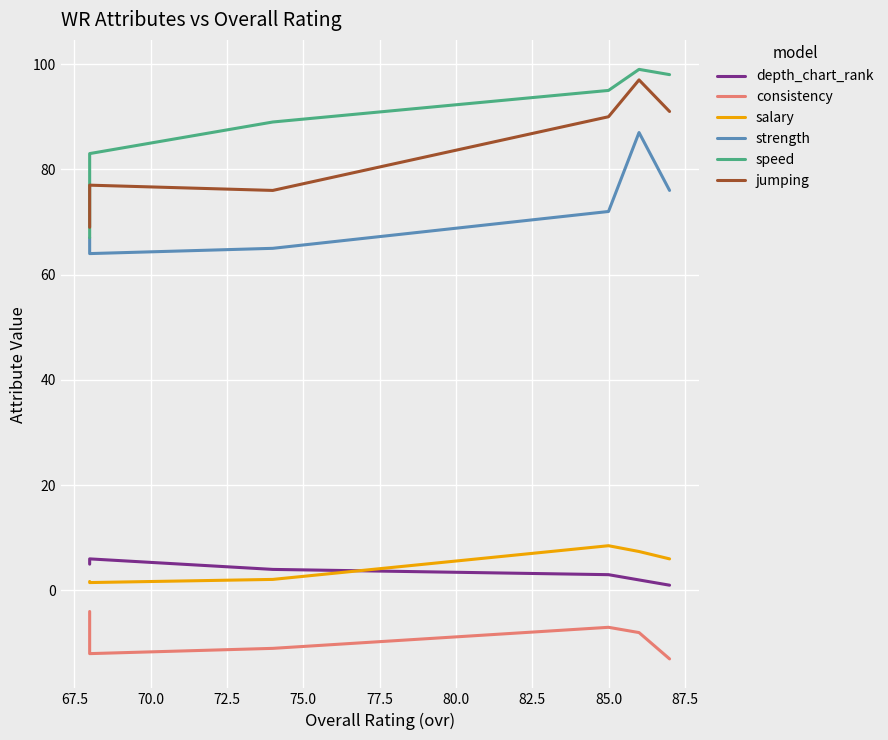

Count the number of data series in this chart.

6